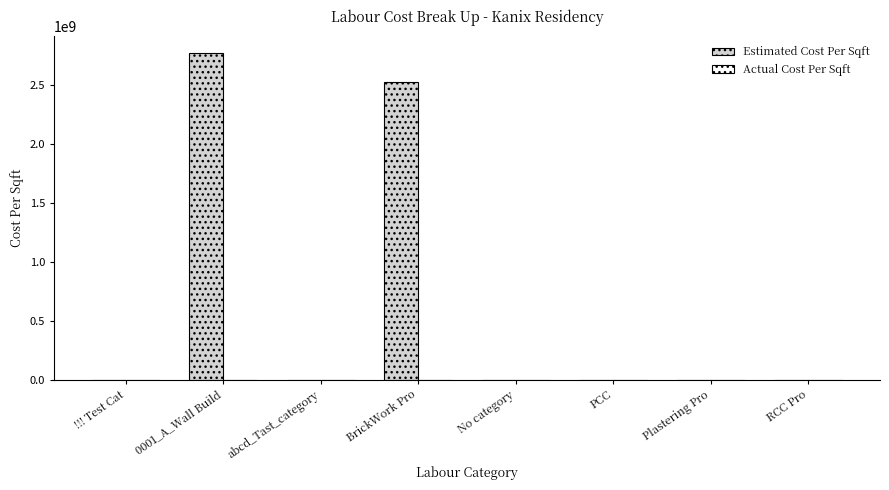

At which label is the value closest to 1385910001?

BrickWork Pro